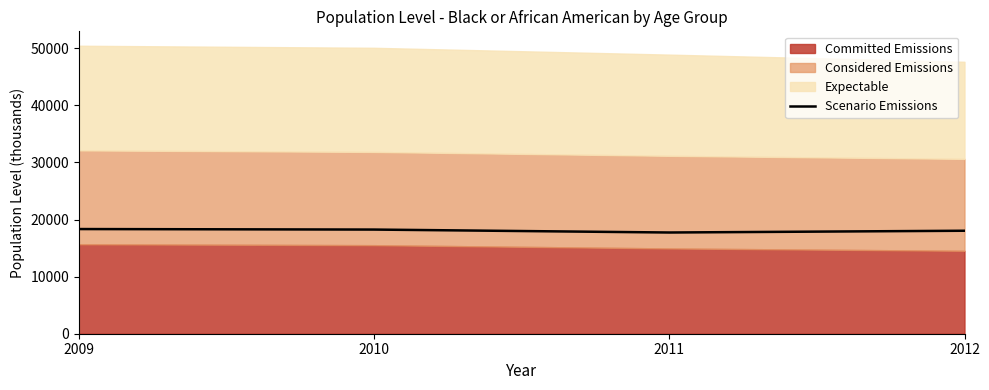

What is the value of the 1st point from the left?

18336